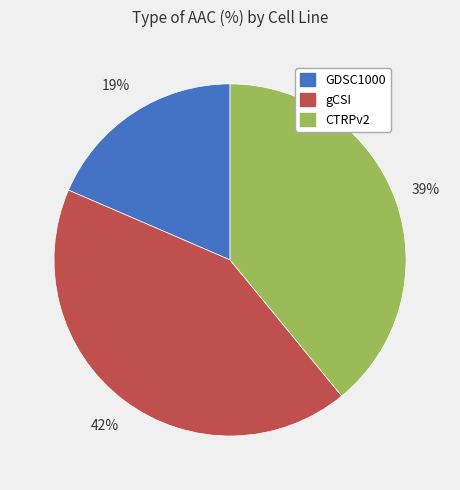

Is CTRPv2 the majority of the pie?

No